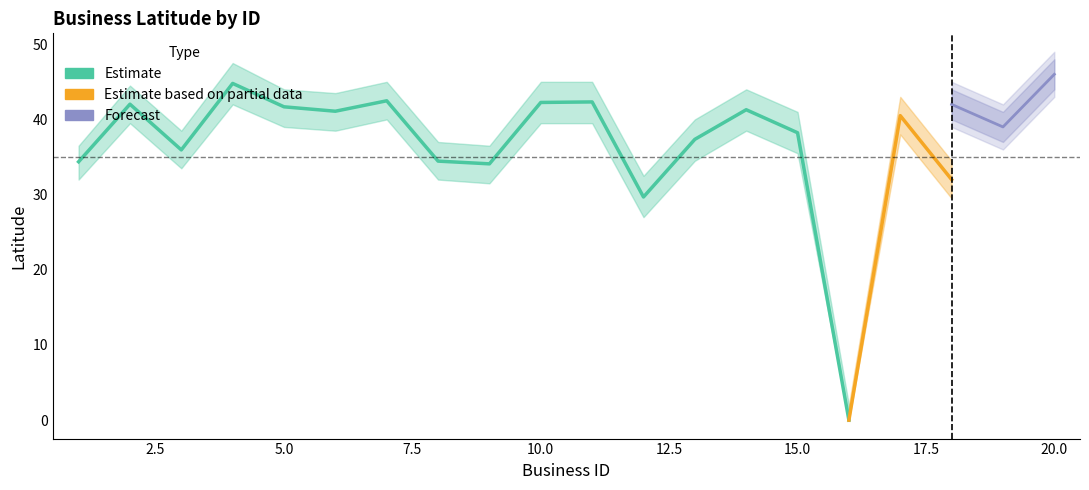

At how many categories does at least one series exceed 20?

19